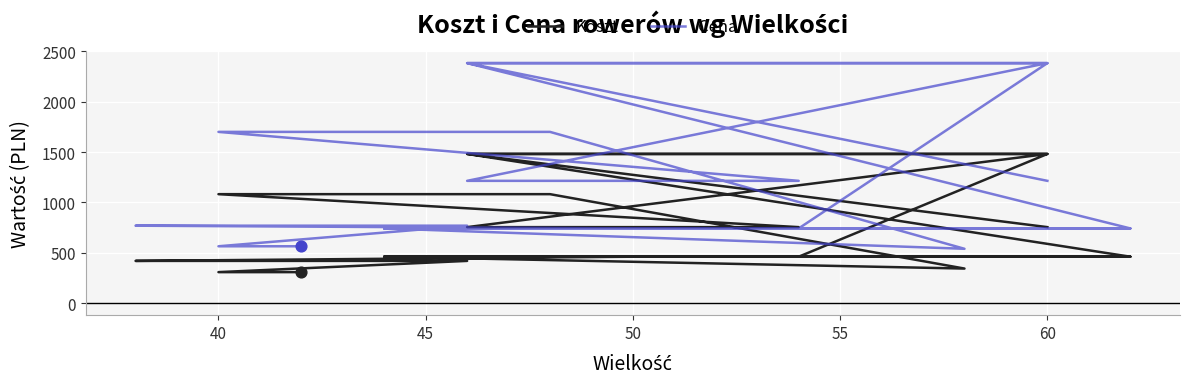

Which series has the largest total across all categories?

Cena